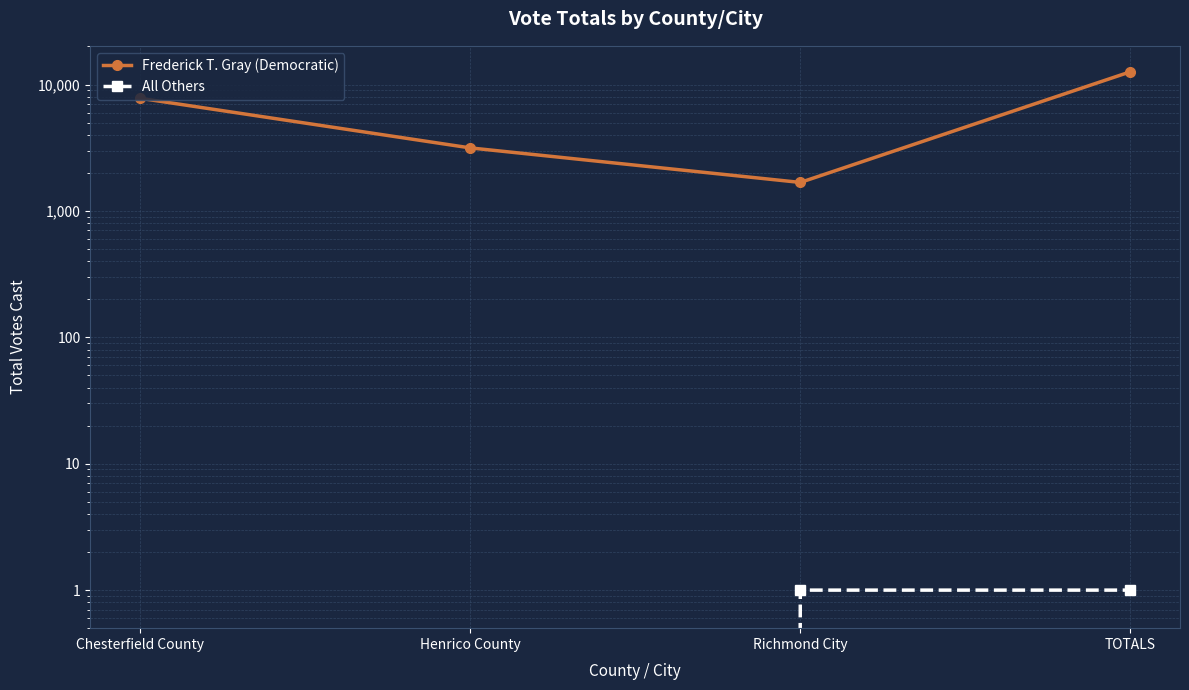

The value of Frederick T. Gray (Democratic) at Richmond City is 1680. True or false?

True